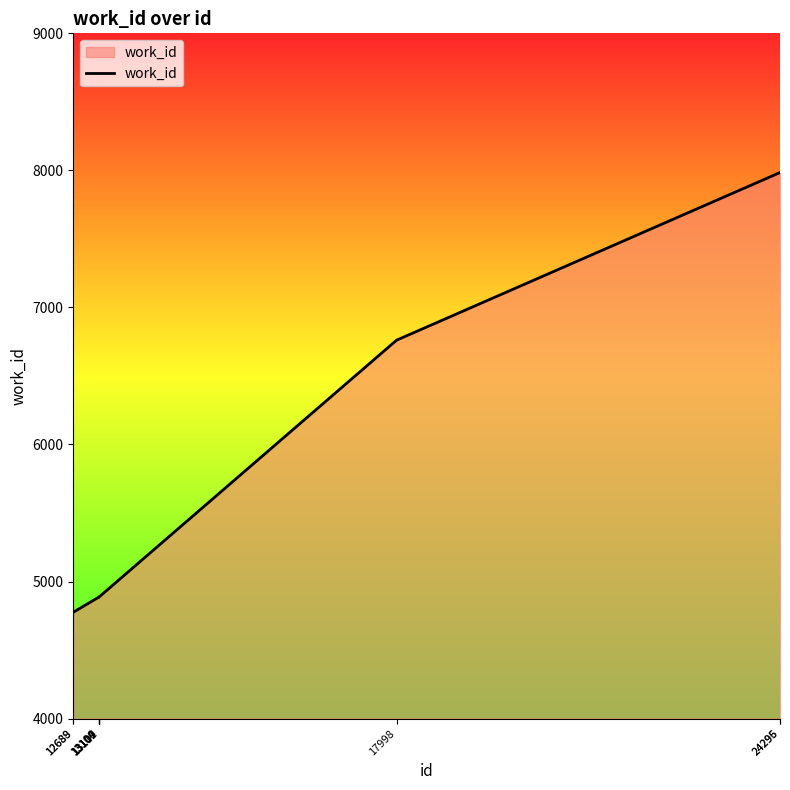

What is the minimum value shown in the chart?

4775